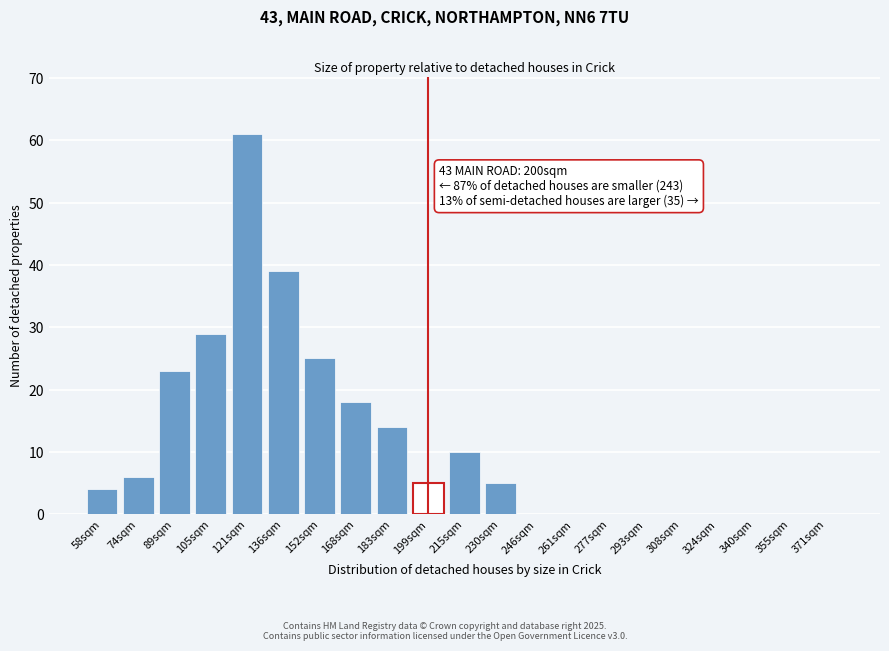

Reading right to left, what are all the values shown in this chart?

371sqm=0	355sqm=0	340sqm=0	324sqm=0	308sqm=0	293sqm=0	277sqm=0	261sqm=0	246sqm=0	230sqm=5	215sqm=10	199sqm=5	183sqm=14	168sqm=18	152sqm=25	136sqm=39	121sqm=61	105sqm=29	89sqm=23	74sqm=6	58sqm=4